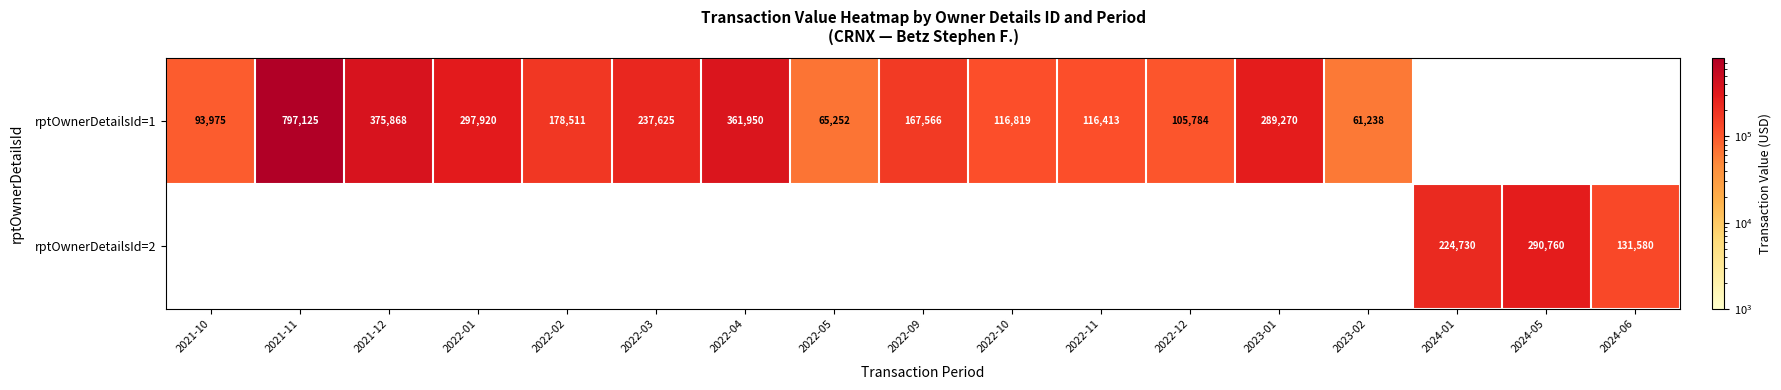

How many distinct data groups are displayed?

2